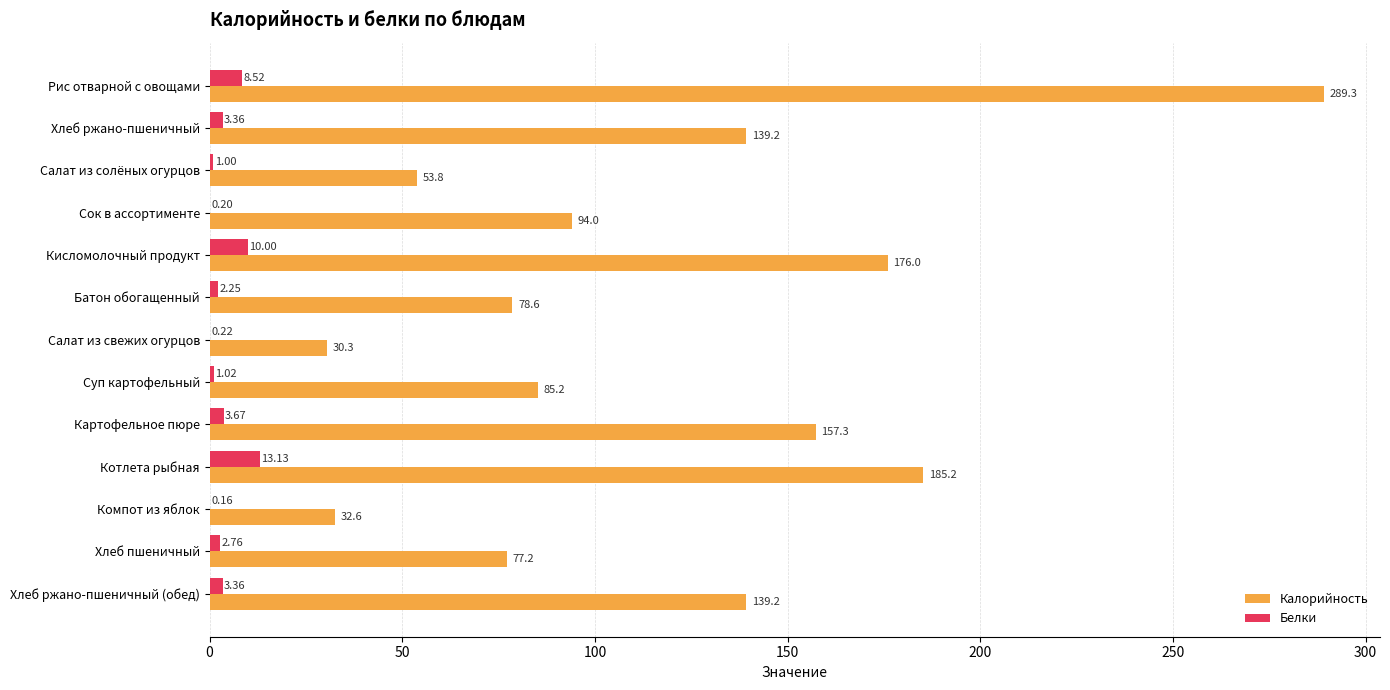

Is the value of Калорийность at Батон обогащенный greater than the value of Белки at Салат из солёных огурцов?

Yes